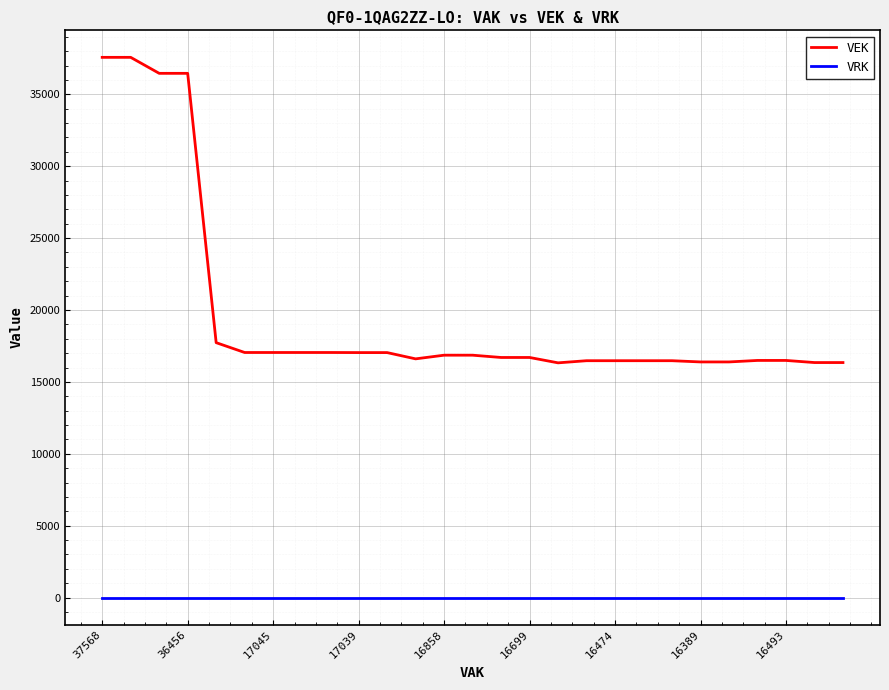

Which series has the largest total across all categories?

VEK